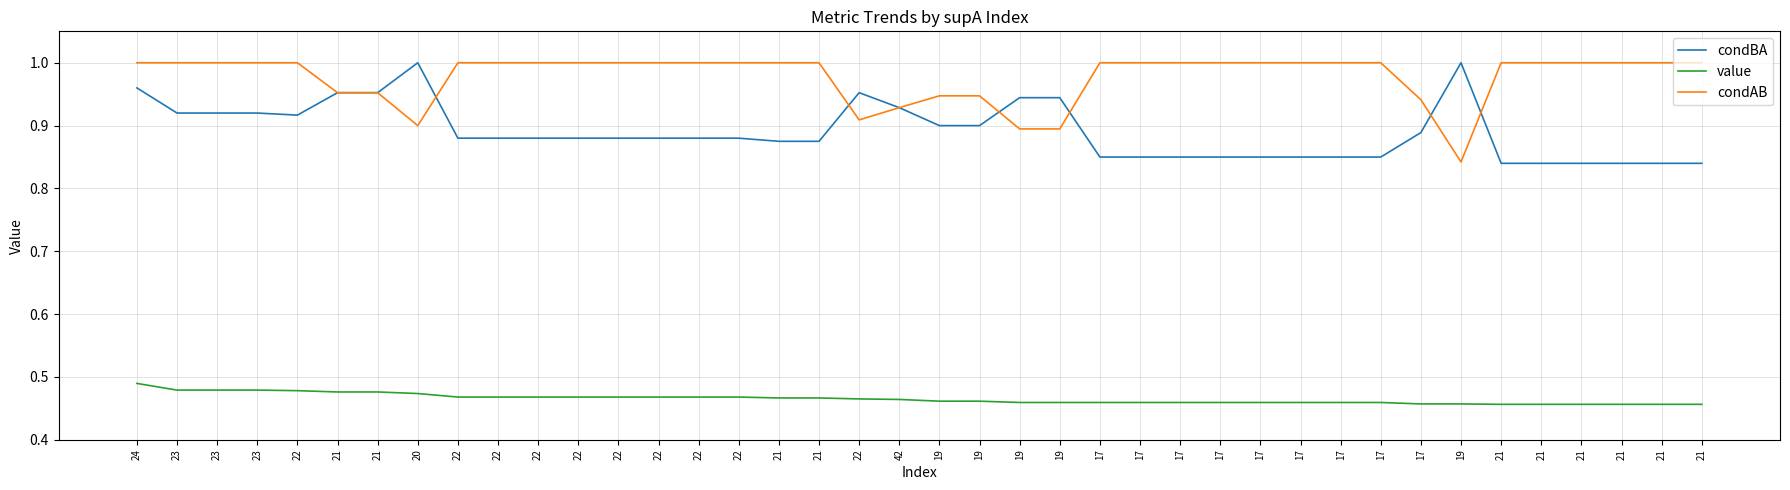

What is the difference between the highest and lowest values at 23?

0.5